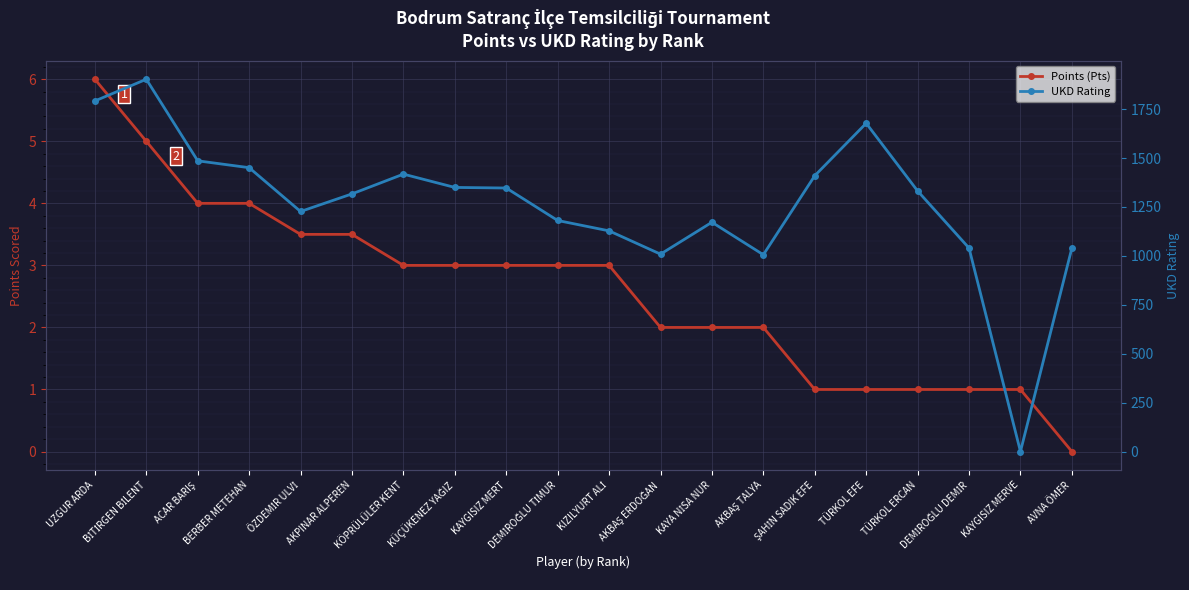

Rank the series by their maximum value, from lowest to highest.

Points (Pts), UKD Rating